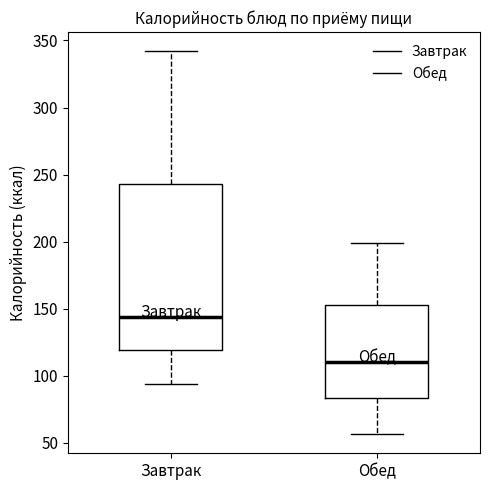

Reading left to right, read every box against the y-axis: the position of its median line, the range the box covers, and the ends of its whiskers. The values are not printed on the chart, so give them approximately, as read against the axis.

Завтрак: median 145, box 120 to 245, whiskers 95 to 340
Обед: median 110, box 85 to 155, whiskers 55 to 200